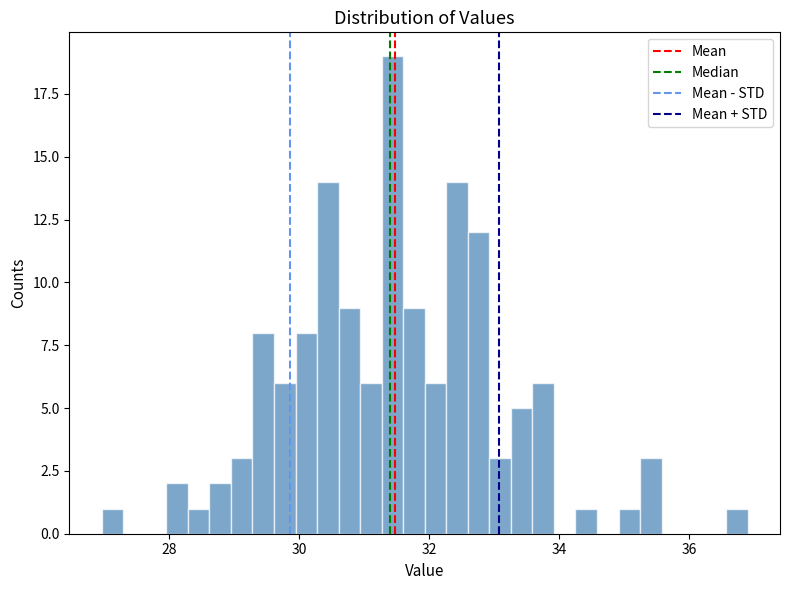

Read against the x-axis, roughly where is the centre of the tallest bar?

31.4